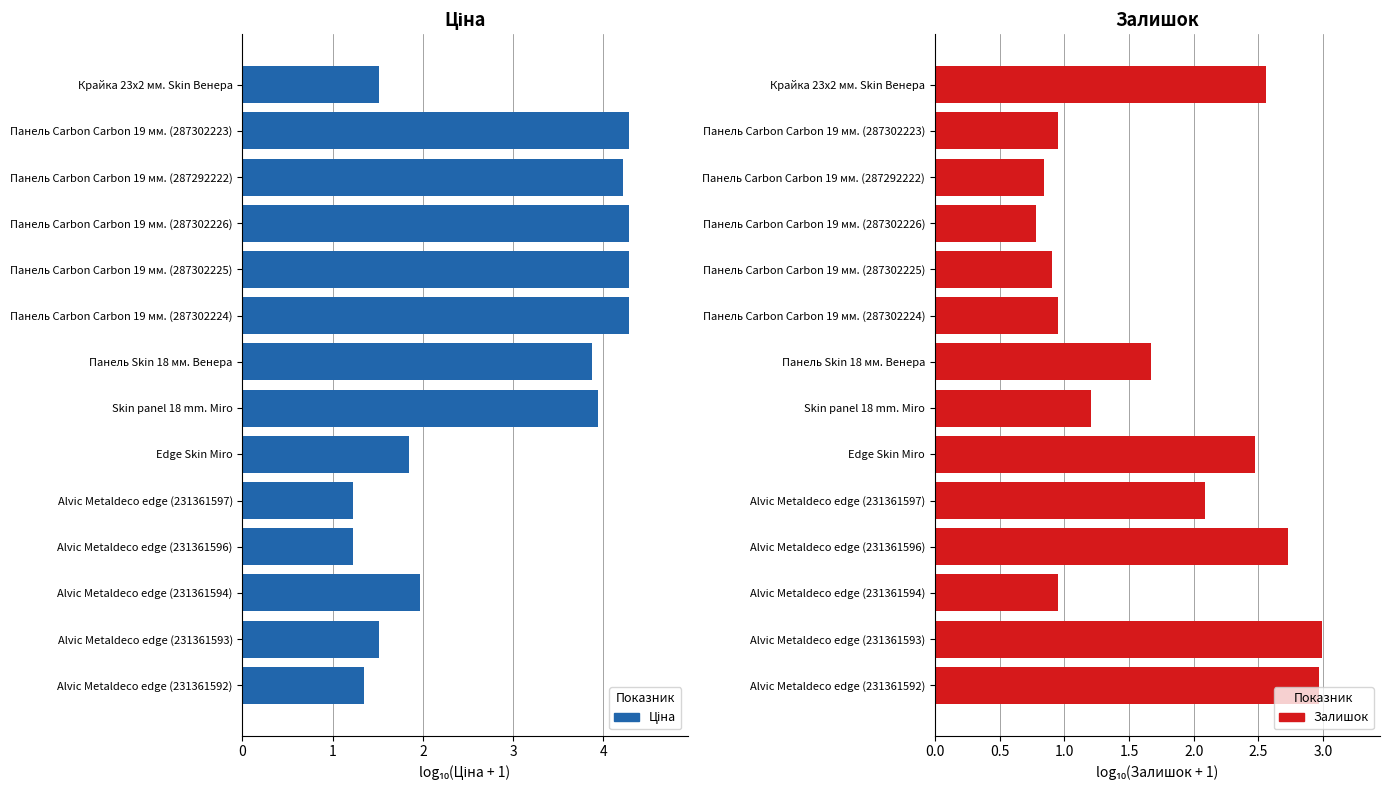

Which has a higher value, Панель Carbon Carbon 19 мм. (287302223) or Панель Skin 18 мм. Венера?

Панель Carbon Carbon 19 мм. (287302223)